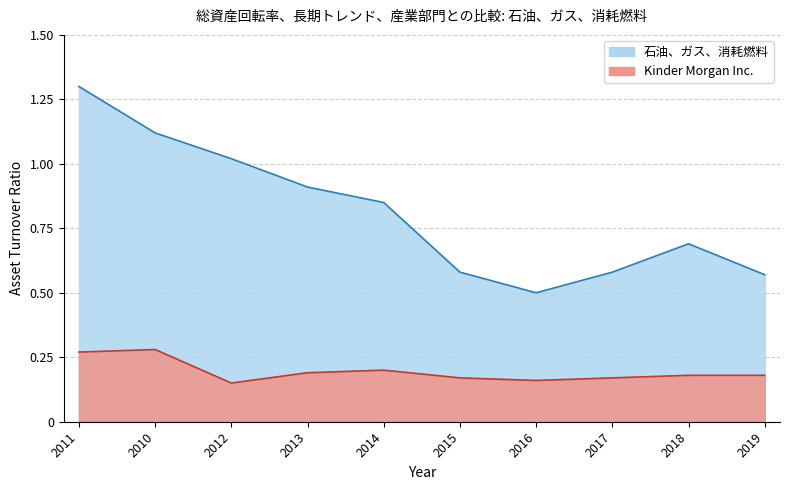

What is the average value of the 石油、ガス、消耗燃料 series?

0.8